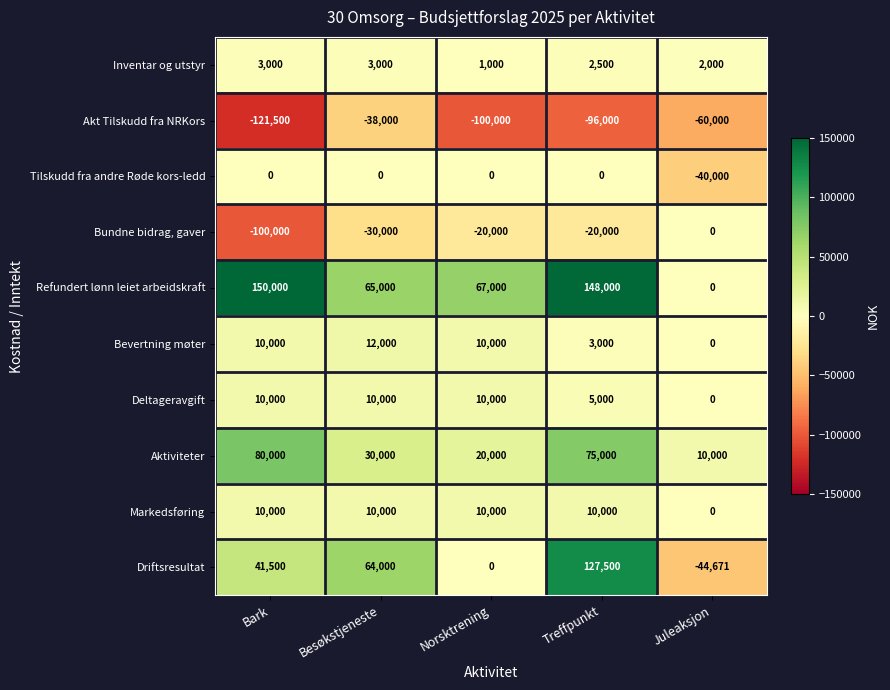

How many data points does each series have?

5